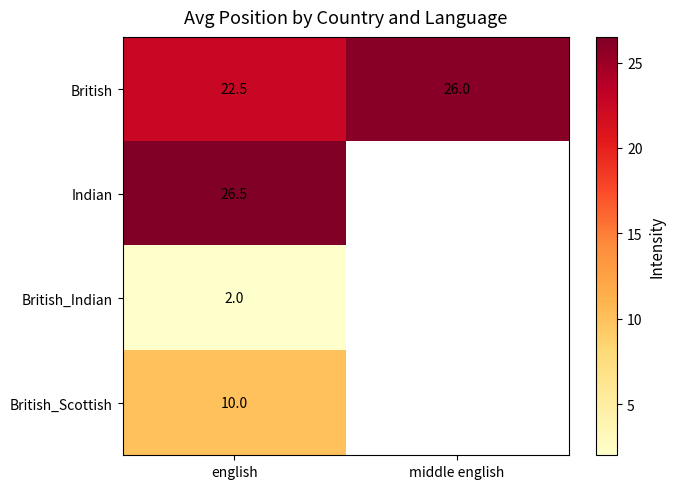

Between english and middle english, which is larger?

middle english